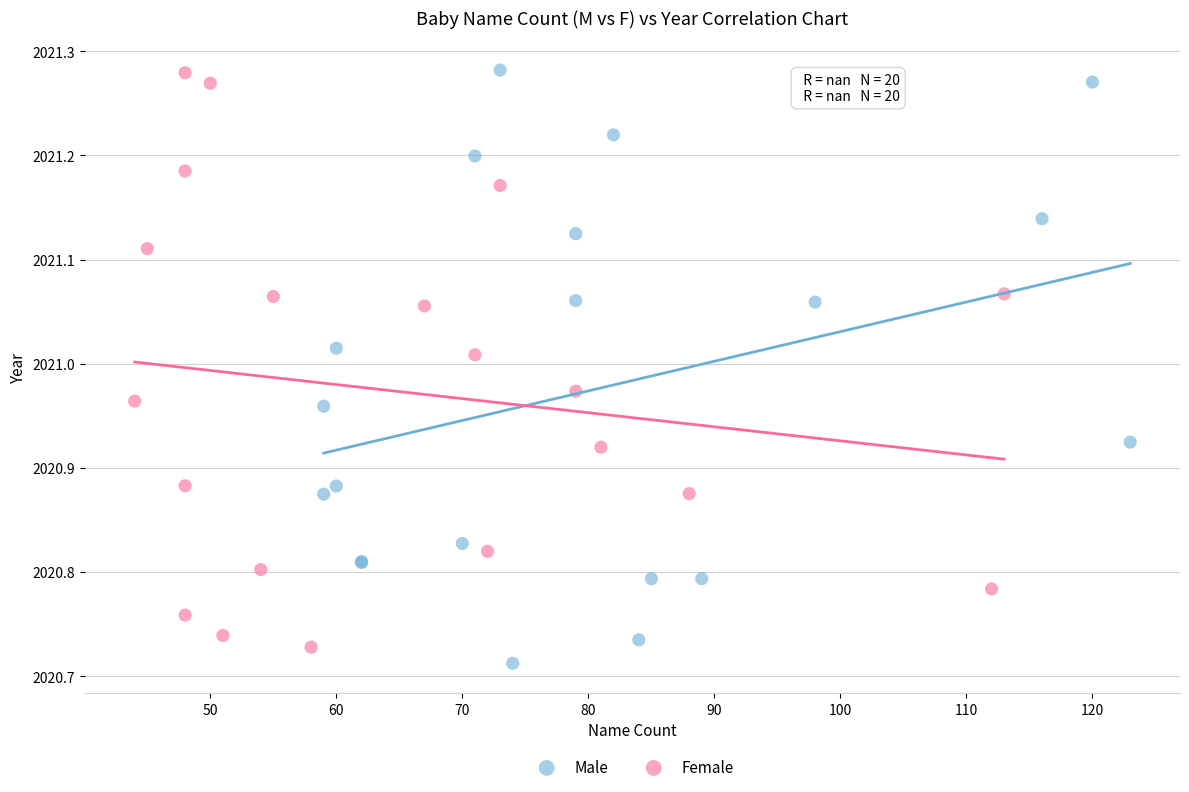

Which series contains the lowest Y value?

Male